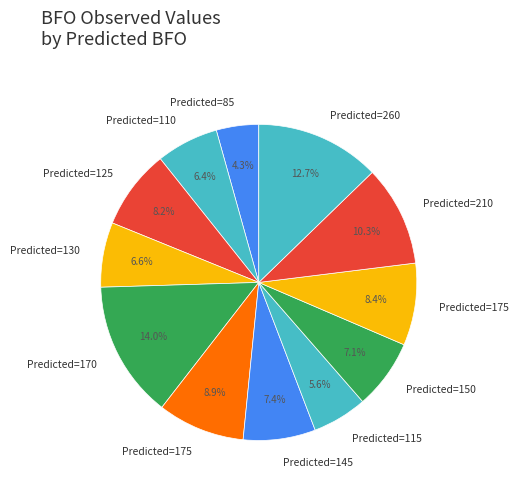

Count the number of slices in the pie.

12